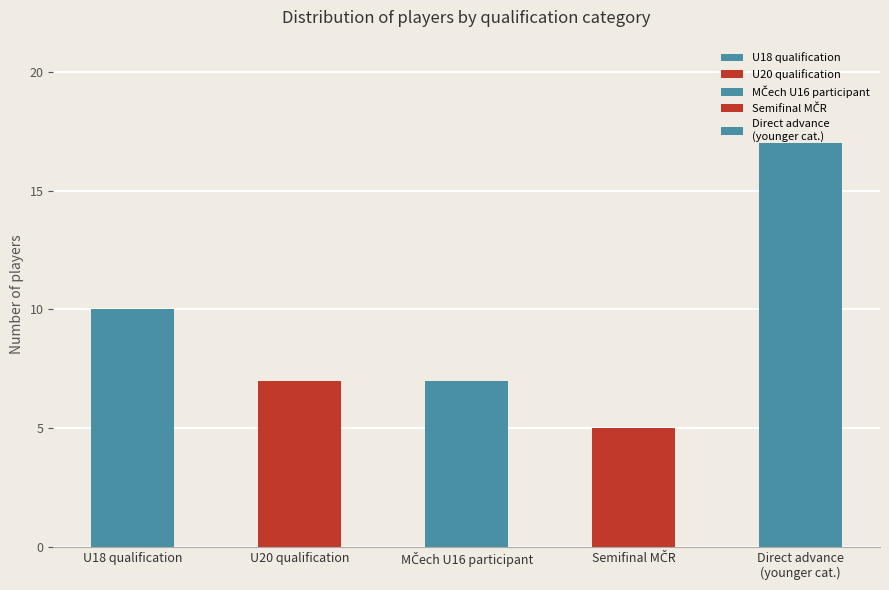

Are the bars grouped side by side (vs. stacked)?

No